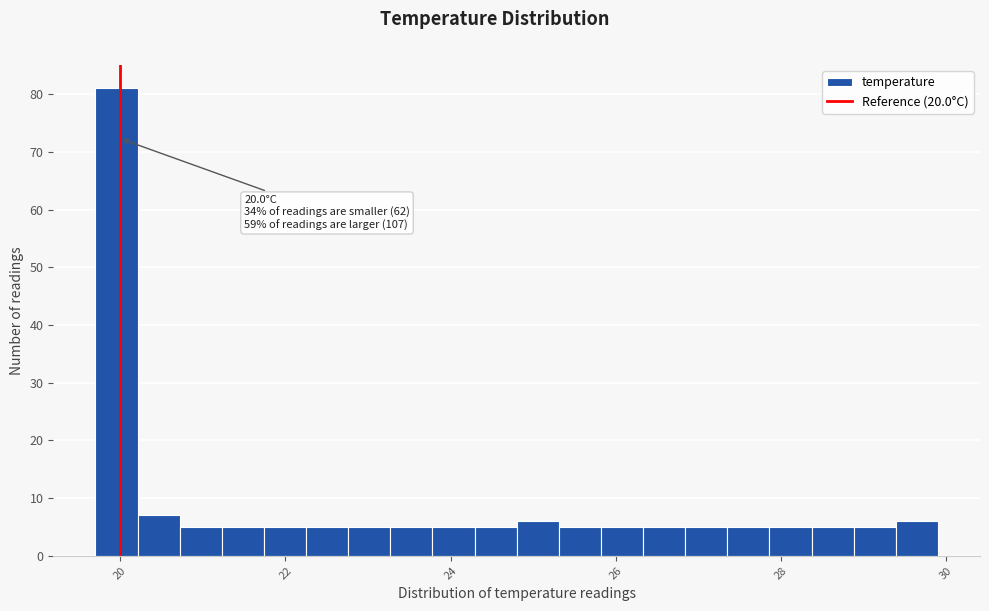

Read against the x-axis, roughly where is the centre of the tallest bar?

20.0